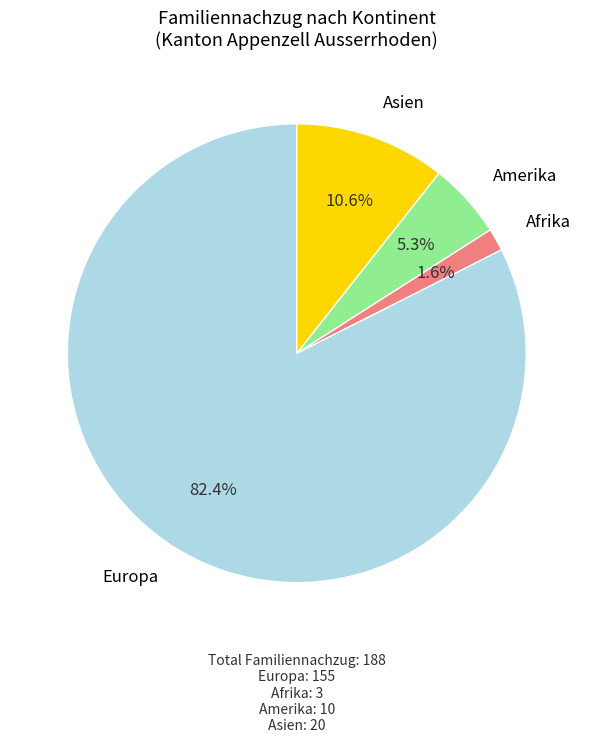

True or false: Afrika accounts for 2% of the total.

True